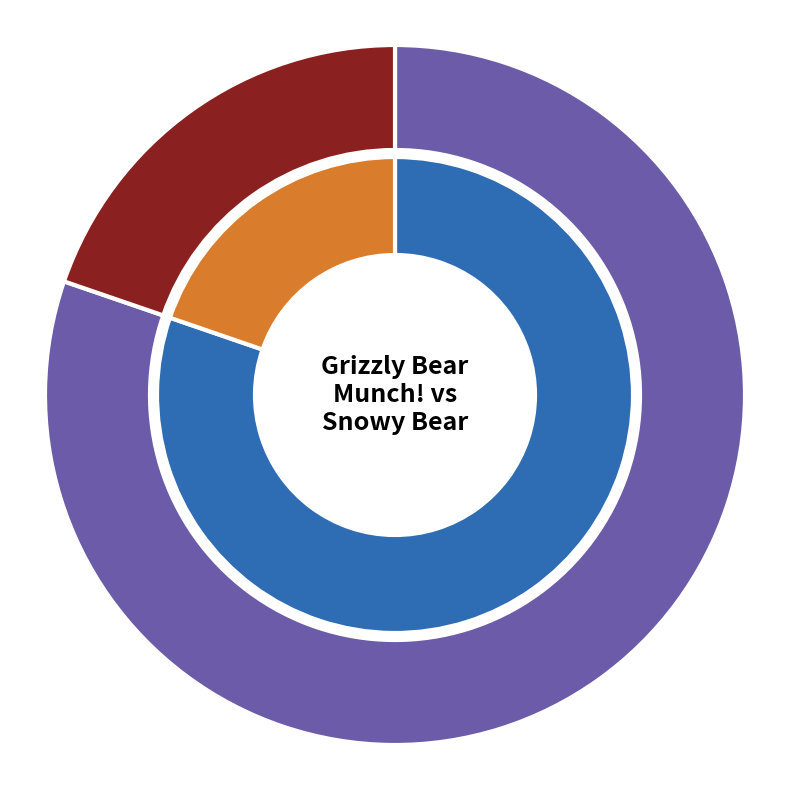

Which has a higher value, 1 or 2?

1